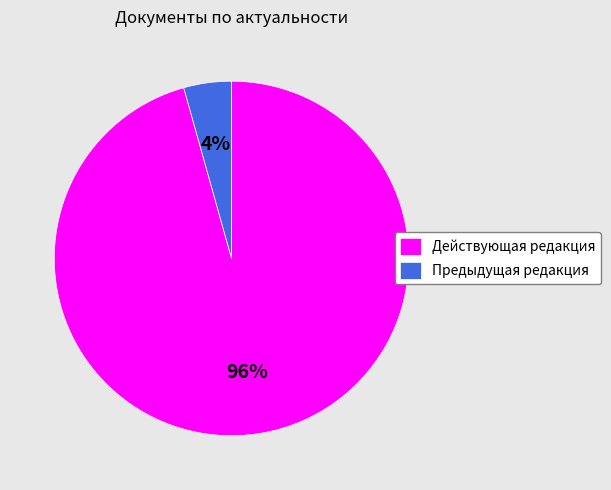

Which slice is the largest?

Действующая редакция